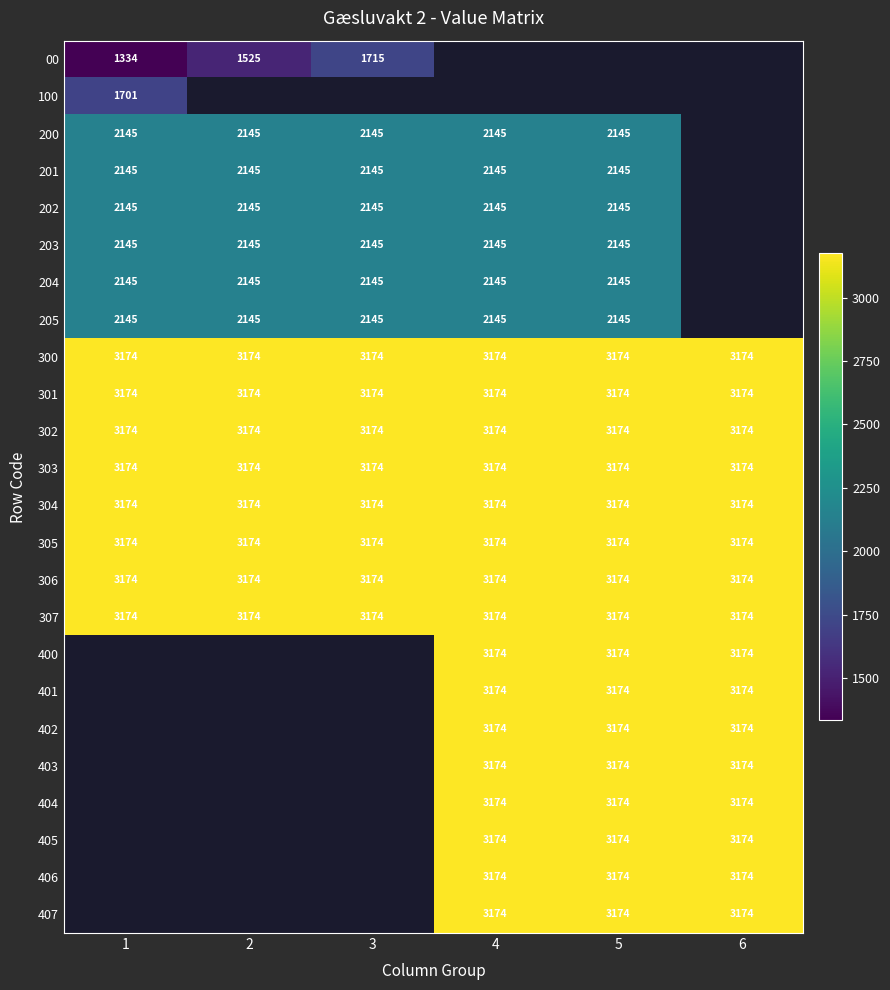

What is the approximate value of 302 at 3?

3174